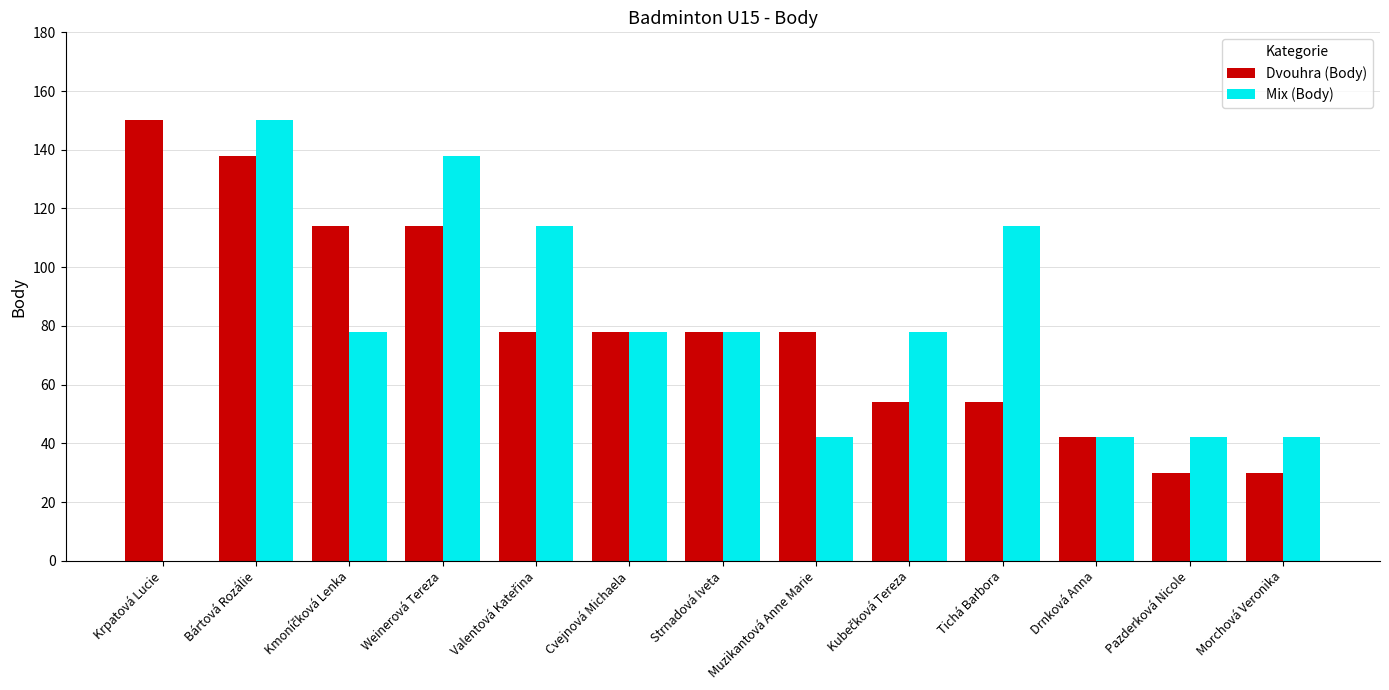

What is the total value across all series at Strnadová Iveta?

156